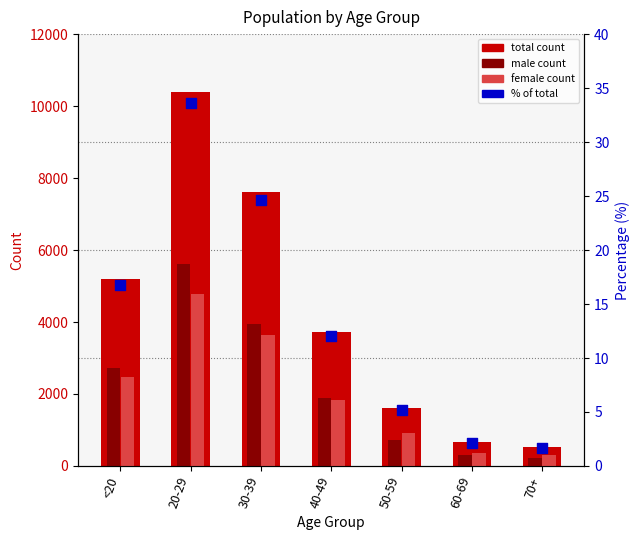

What is the total value across all series at 40-49?

7458.0